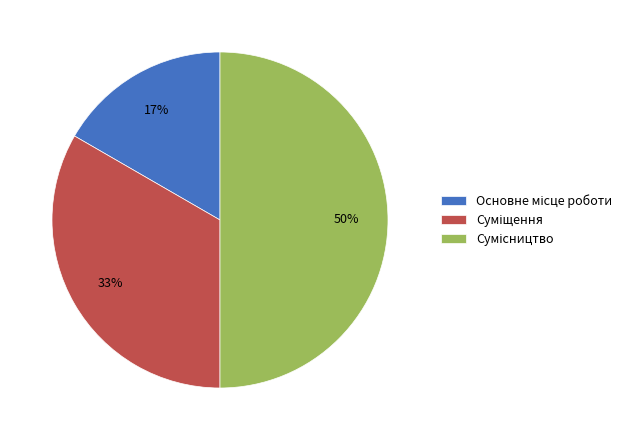

To the nearest percent, what is the average slice percentage?

33%